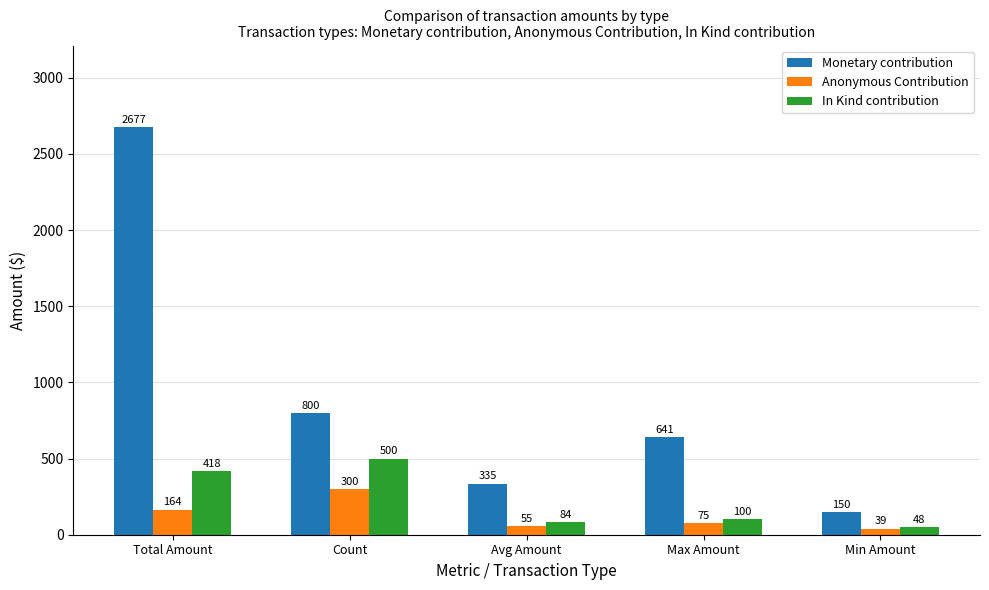

What is the label of the 2nd bar from the left?

Count